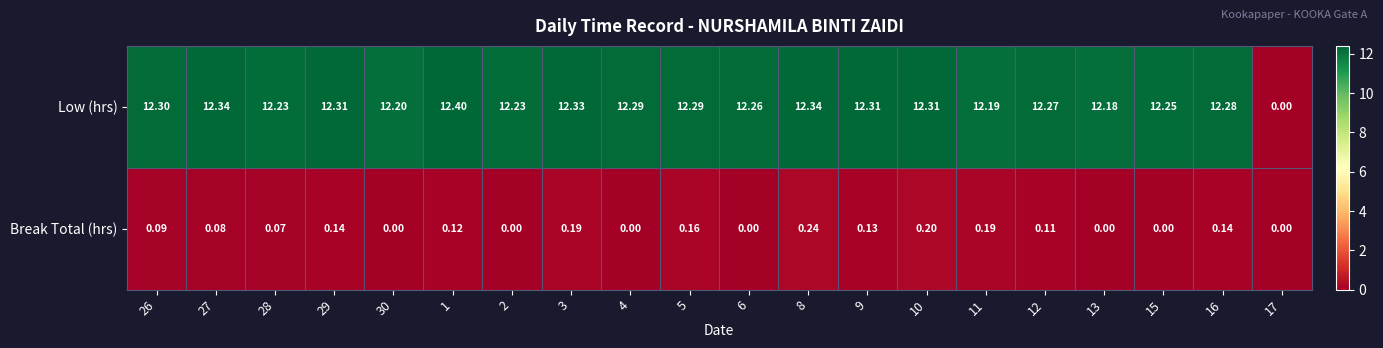

What is the total value across all series at 10?

12.5